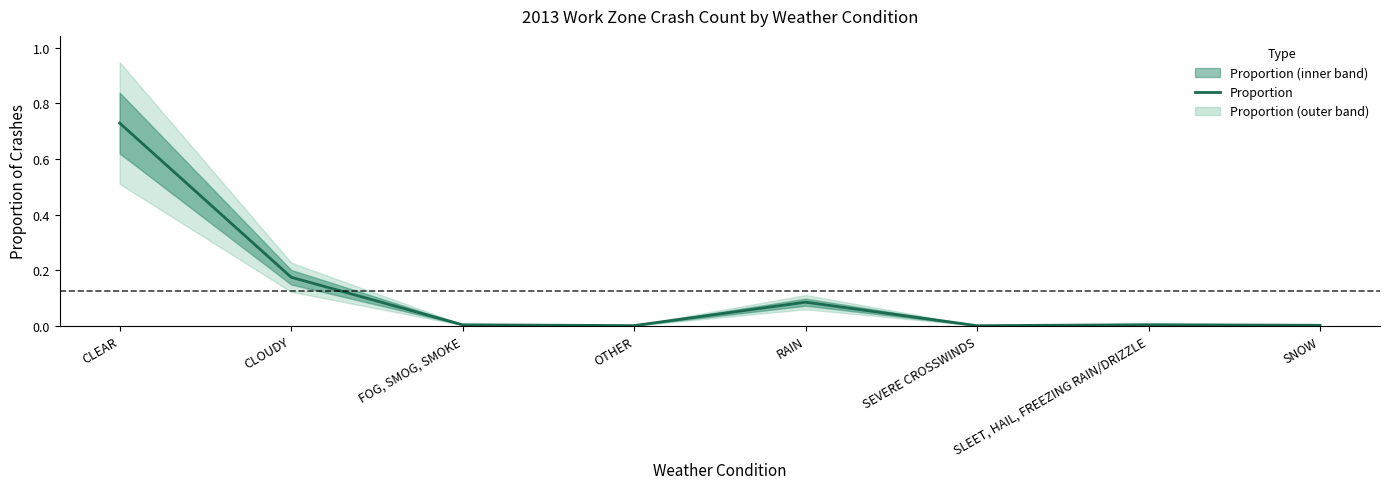

True or false: the data shows 0.0 at SEVERE CROSSWINDS.

True